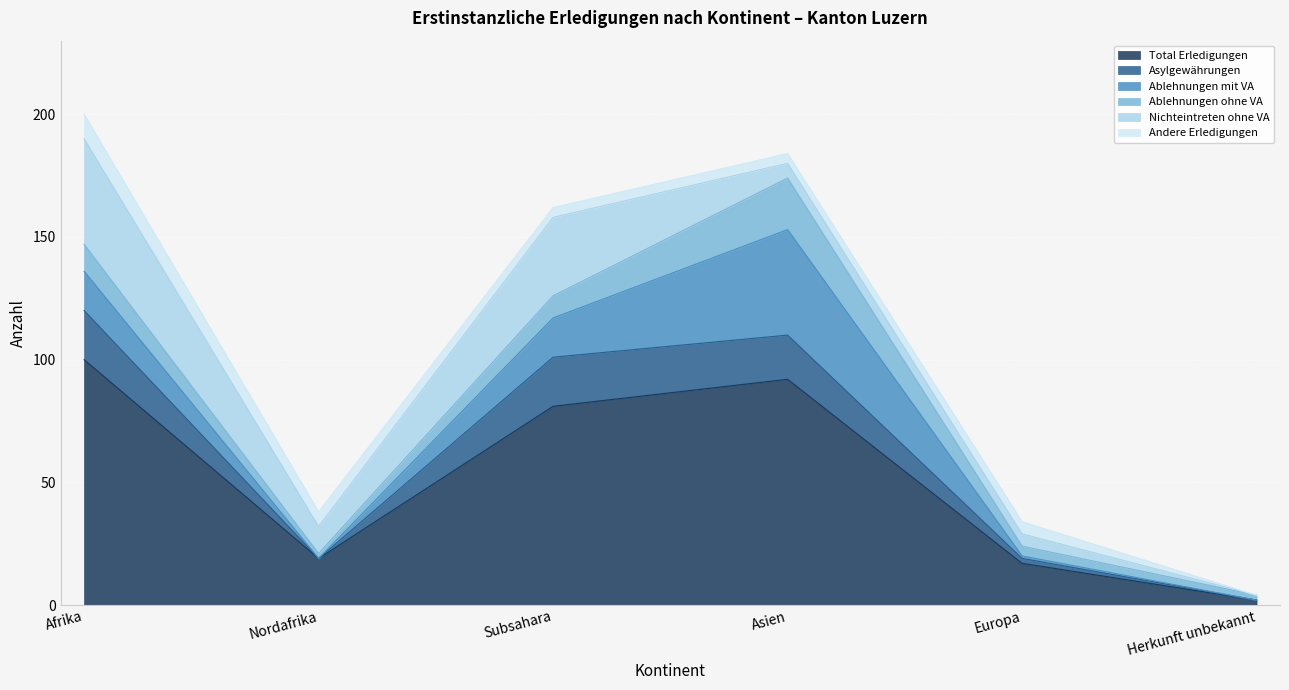

Which category has the highest value in the Ablehnungen mit VA series?

Asien